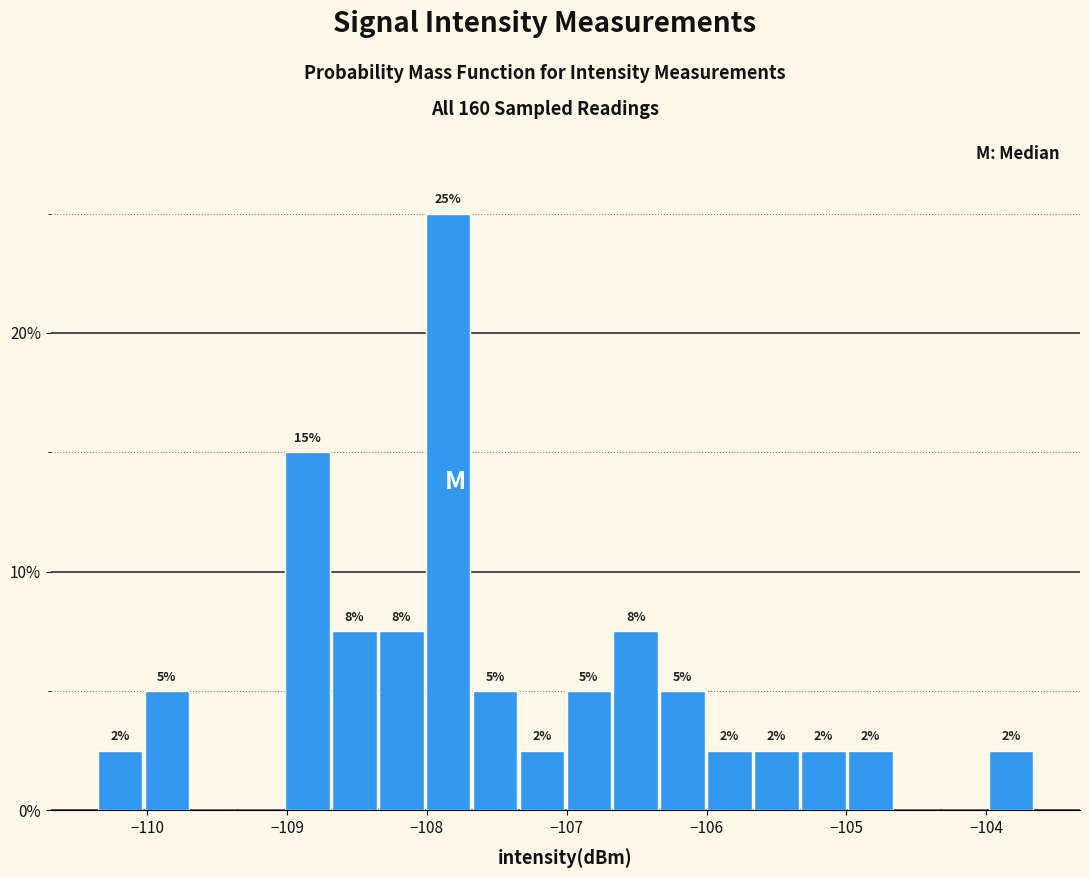

Around what value on the x-axis is the tallest bar? Give the approximate position of its centre, as read against the axis.

-107.8